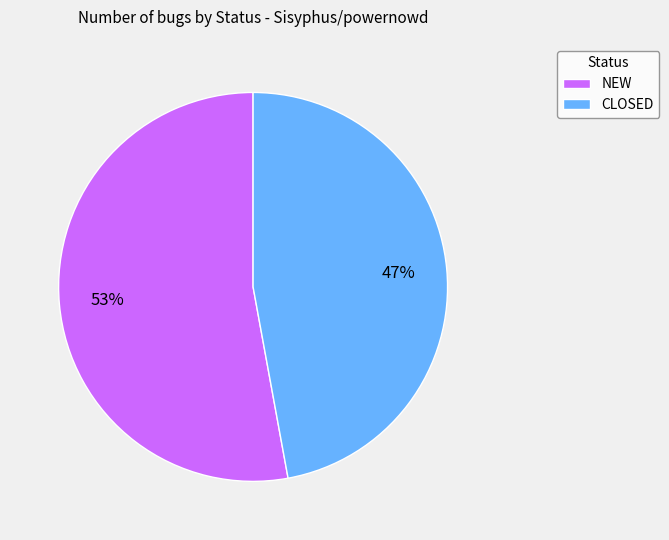

Which has a higher value, NEW or CLOSED?

NEW